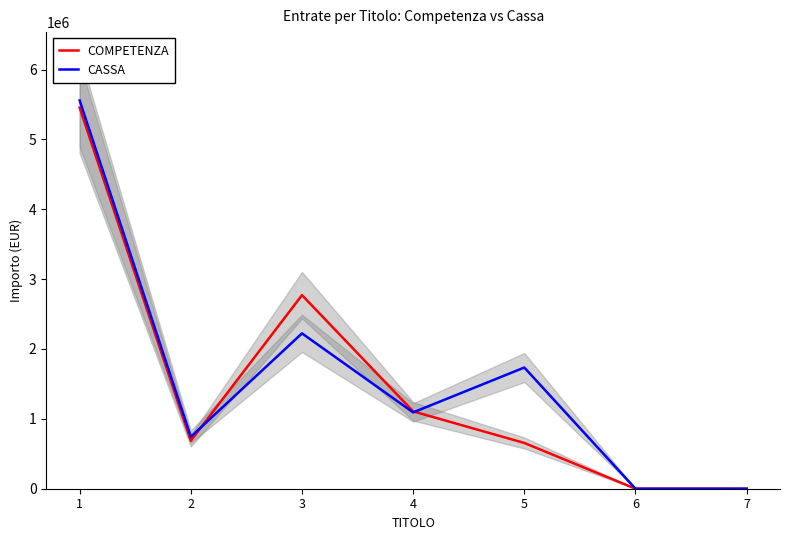

Is this an area chart (filled region under the line)?

No